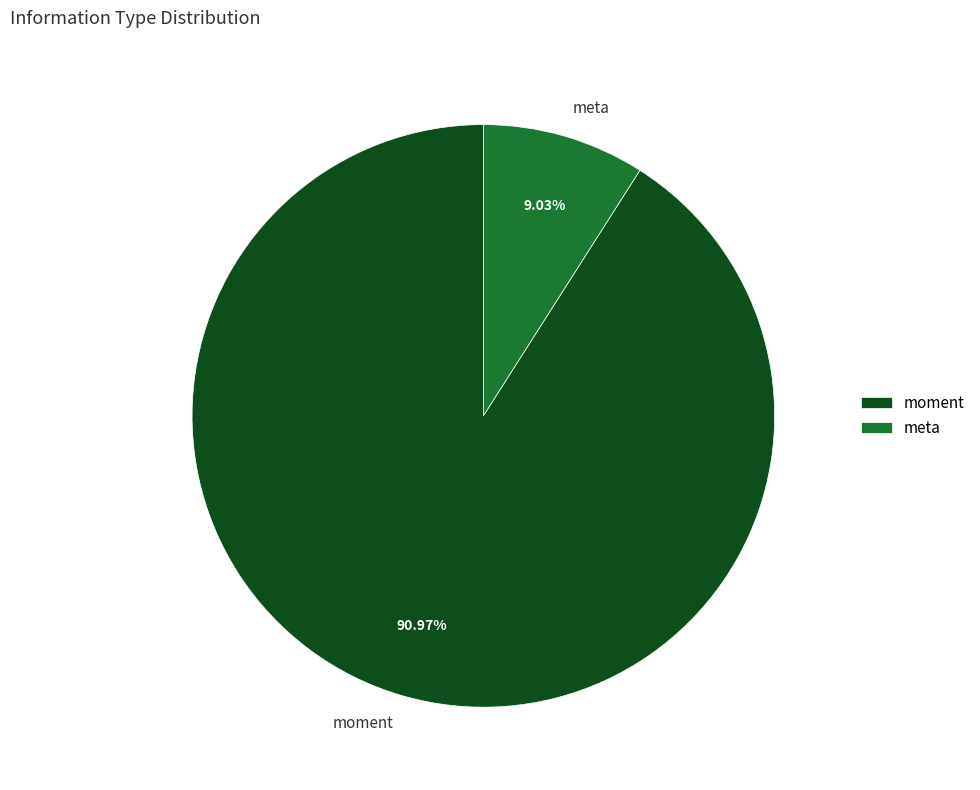

What is the largest slice in the pie chart?

moment